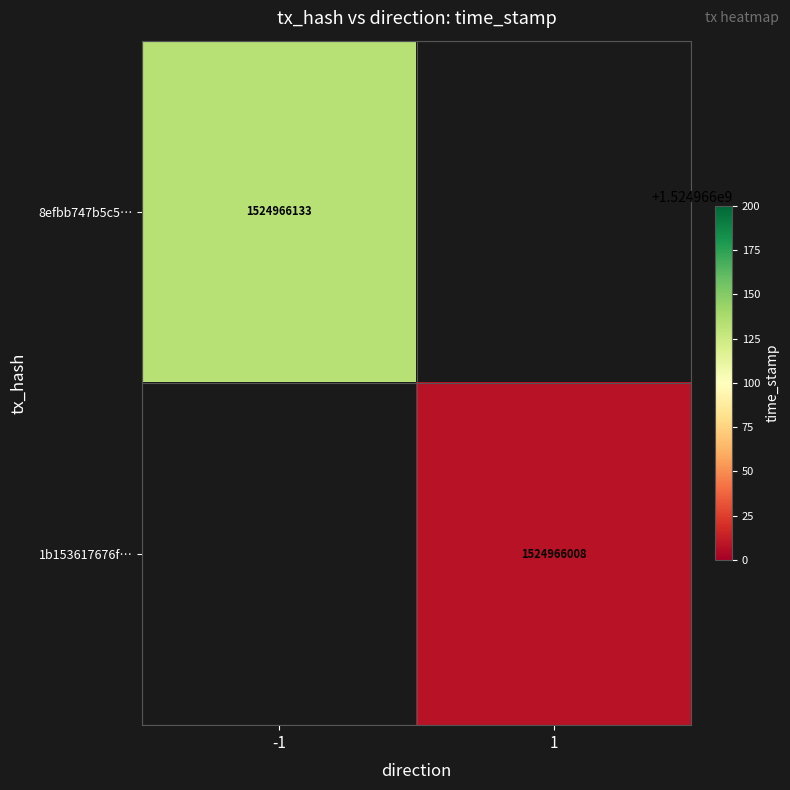

True or false: 8efbb747b5c593639a02a9c29bcce62d716e00f... has a value of 501454294 at 1.

False